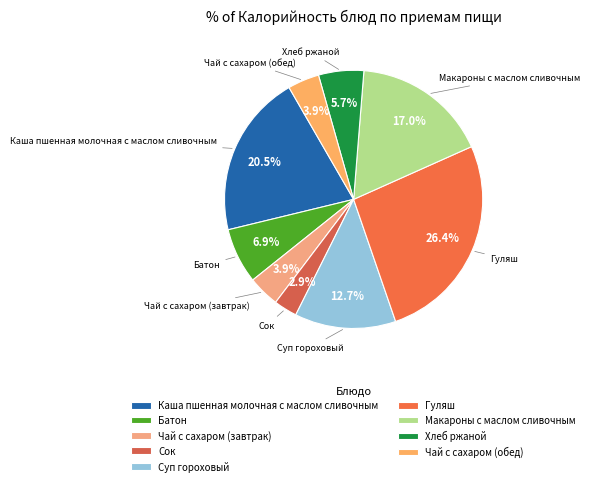

Which category has the smallest portion of the pie?

Сок